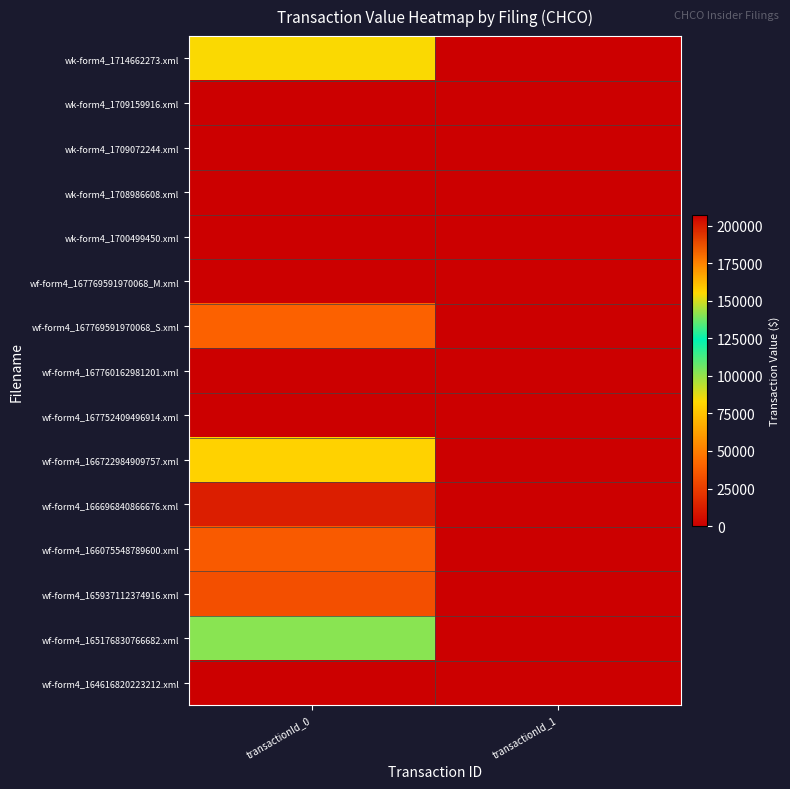

Reading left to right, extract all data points from this chart.

wk-form4_1714662273.xml: transactionId_0=154694	transactionId_1=0
wk-form4_1709159916.xml: transactionId_0=0	transactionId_1=0
wk-form4_1709072244.xml: transactionId_0=0	transactionId_1=0
wk-form4_1708986608.xml: transactionId_0=0	transactionId_1=0
wk-form4_1700499450.xml: transactionId_0=207037	transactionId_1=0
wf-form4_167769591970068_M.xml: transactionId_0=0	transactionId_1=0
wf-form4_167769591970068_S.xml: transactionId_0=39676	transactionId_1=0
wf-form4_167760162981201.xml: transactionId_0=0	transactionId_1=0
wf-form4_167752409496914.xml: transactionId_0=0	transactionId_1=0
wf-form4_166722984909757.xml: transactionId_0=156496	transactionId_1=0
wf-form4_166696840866676.xml: transactionId_0=12548	transactionId_1=0
wf-form4_166075548789600.xml: transactionId_0=36874	transactionId_1=0
wf-form4_165937112374916.xml: transactionId_0=32451	transactionId_1=0
wf-form4_165176830766682.xml: transactionId_0=140803	transactionId_1=0
wf-form4_164616820223212.xml: transactionId_0=0	transactionId_1=0